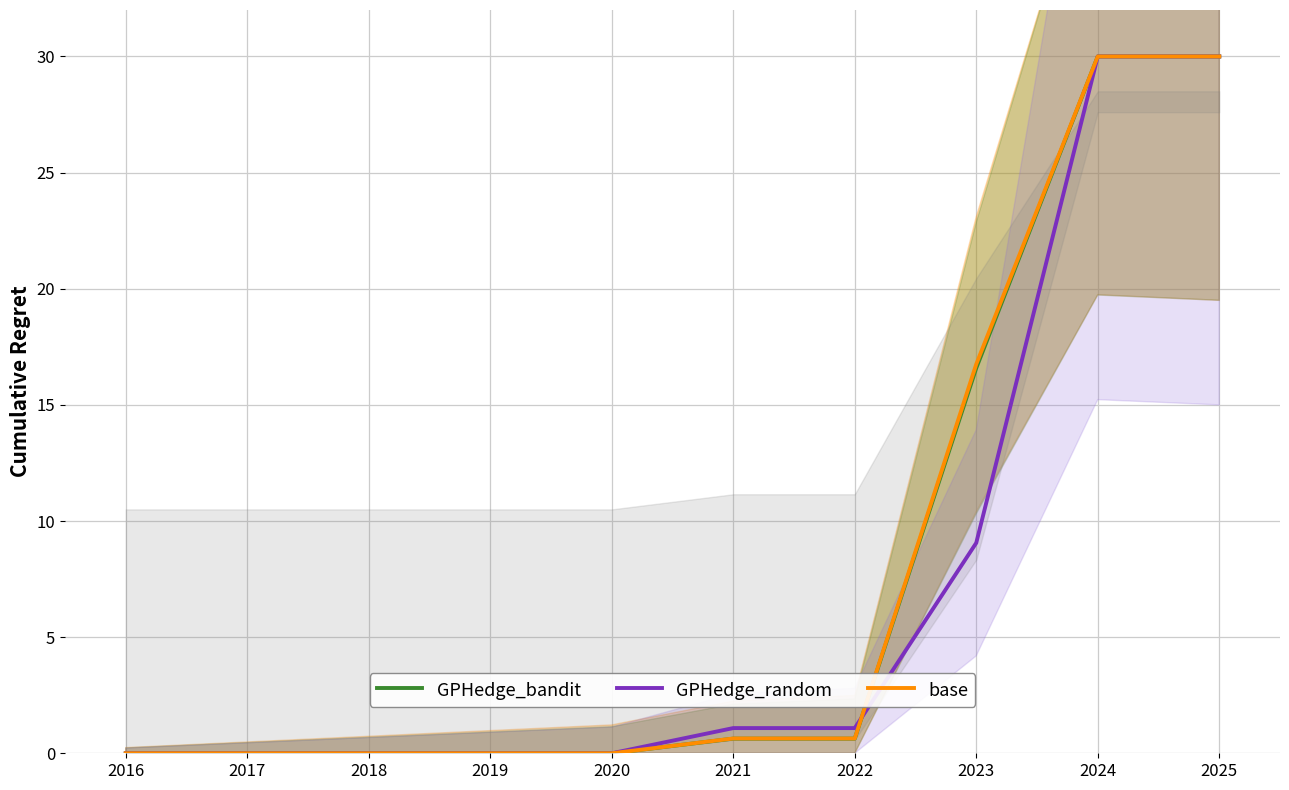

Is it true that GPHedge_random equals 0.4 at 2022?

False